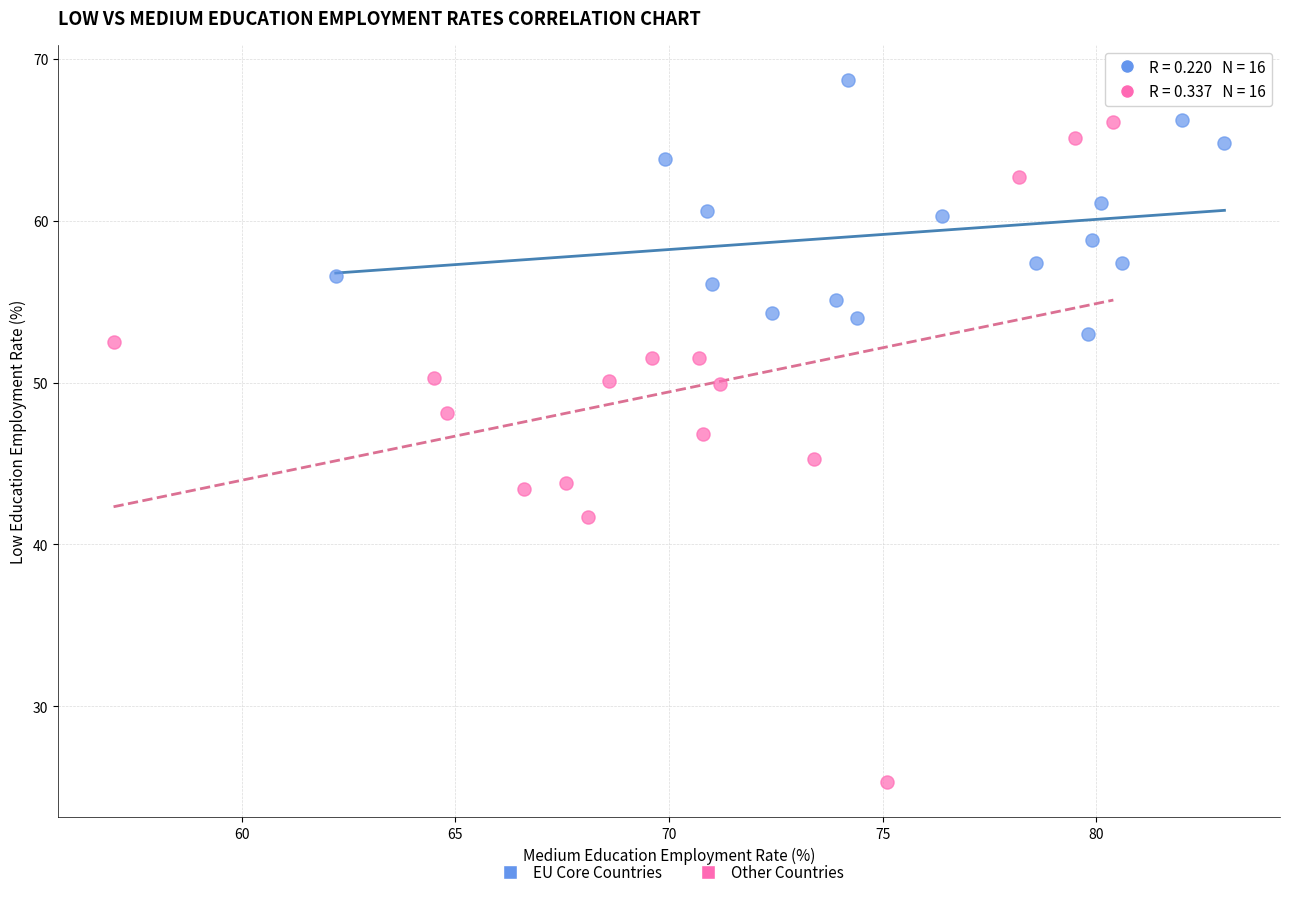

Which series reaches the maximum Y coordinate?

EU Core Countries